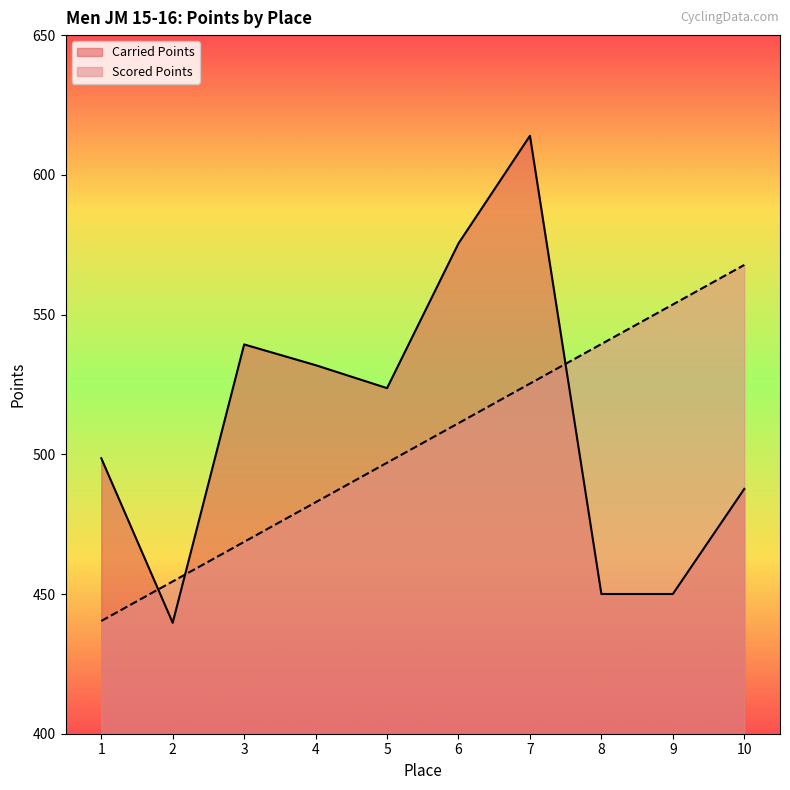

Rank the series by their maximum value, from highest to lowest.

Carried Points, Scored Points